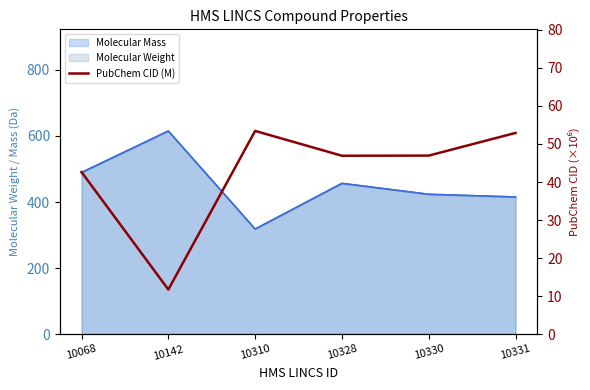

True or false: there are more than 0 points higher than both neighbors.

True